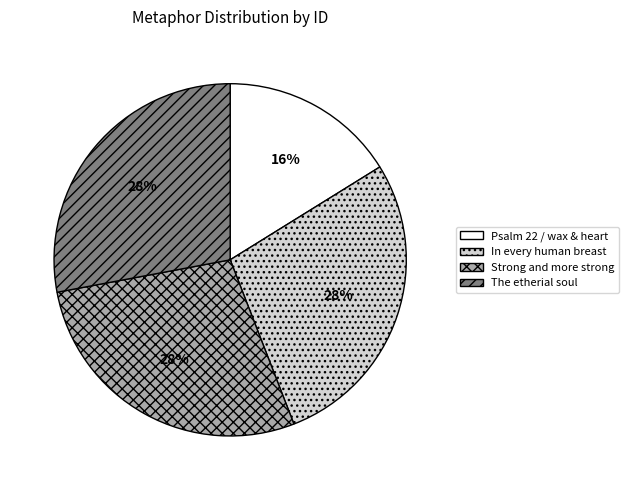

Count the number of slices in the pie.

4